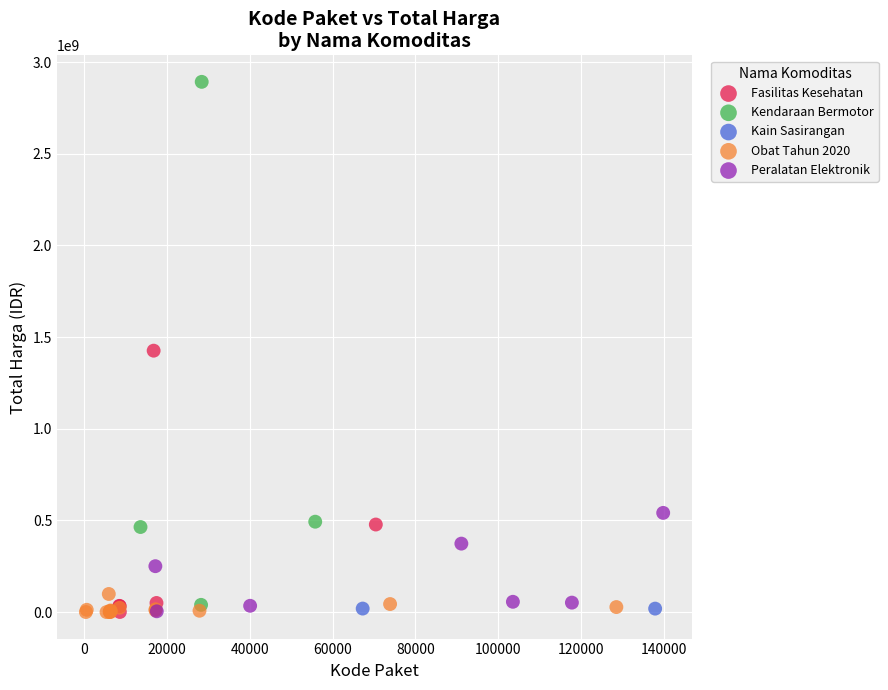

What are all the series names shown in the legend?

Fasilitas Kesehatan, Kendaraan Bermotor, Kain Sasirangan, Obat Tahun 2020, Peralatan Elektronik